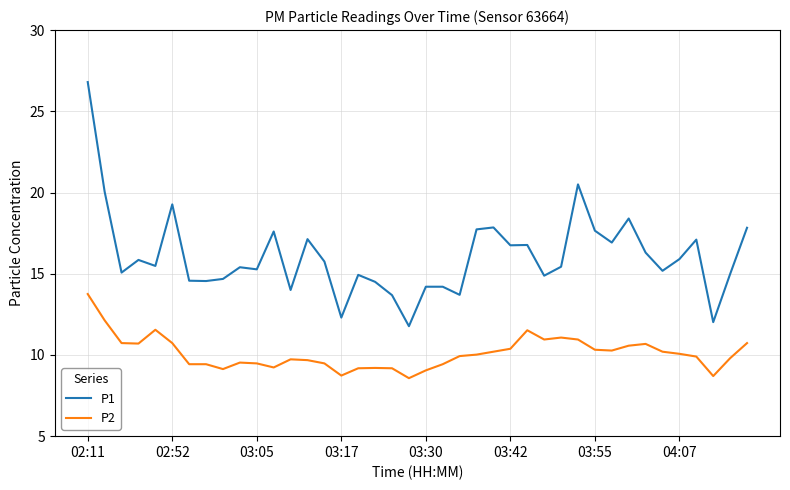

Rank the series by their average value, from highest to lowest.

P1, P2